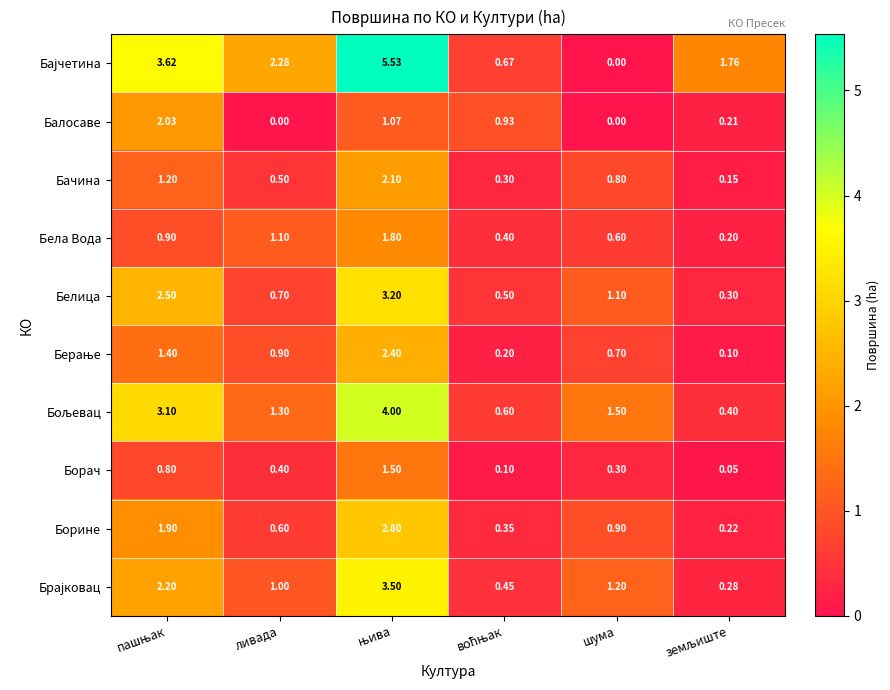

Where is Белица nearest to the value 1?

шума